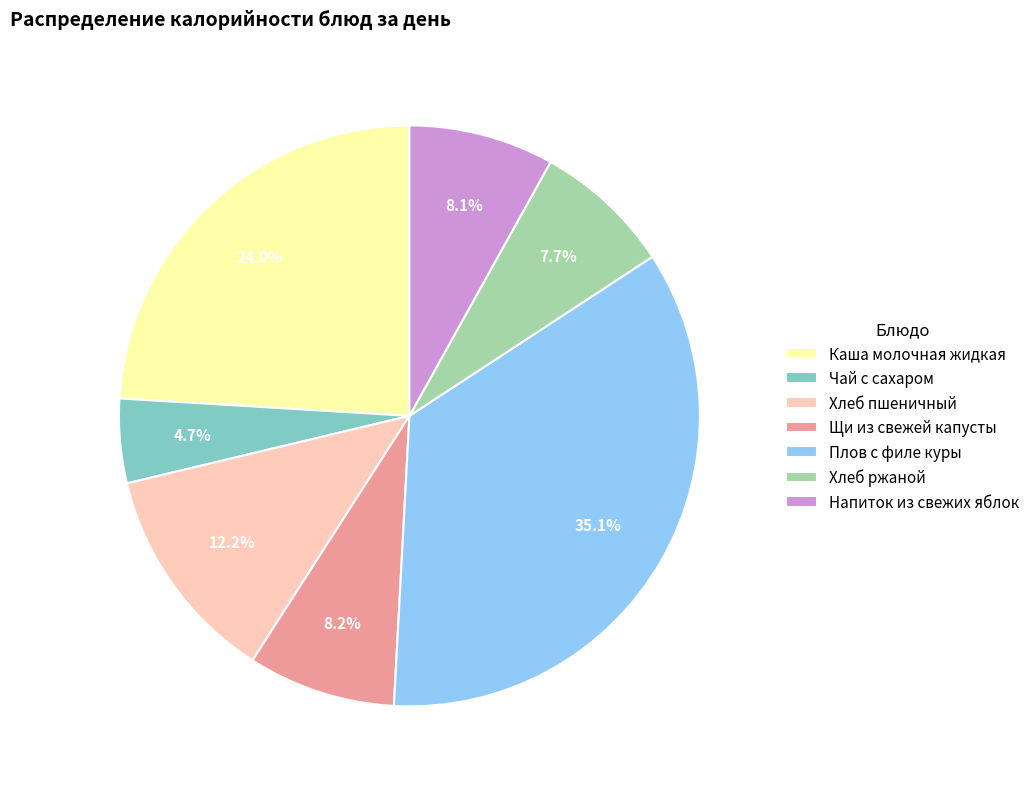

What is the ratio of the value at Хлеб пшеничный to the value at Каша молочная жидкая?

0.5